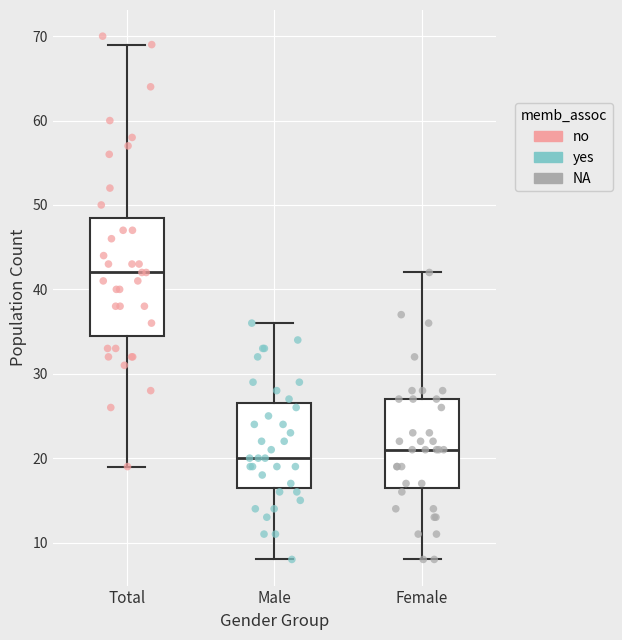

Which box is the tallest, from its lower edge to its upper edge?

Total